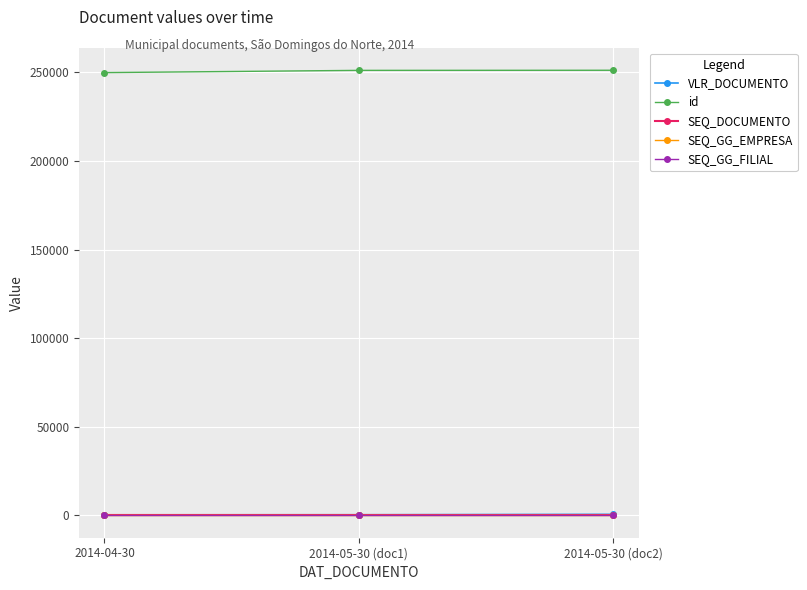

What is the total value across all series at 2014-05-30 (doc1)?

251599.0